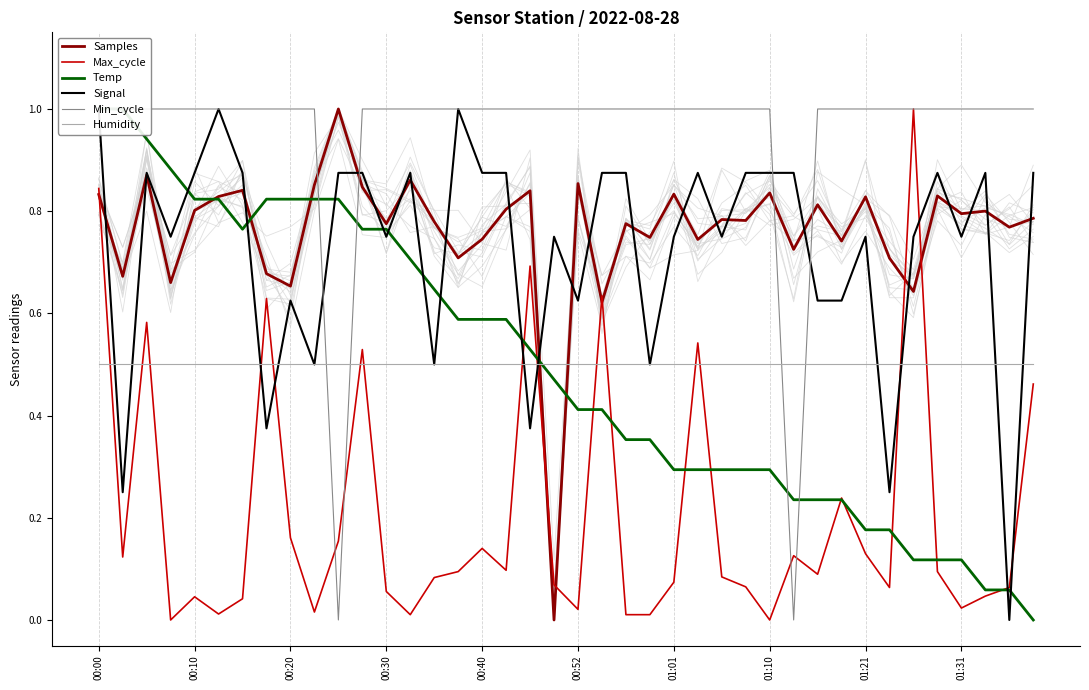

What are all the series names shown in the legend?

Samples, Max_cycle, Temp, Signal, Min_cycle, Humidity